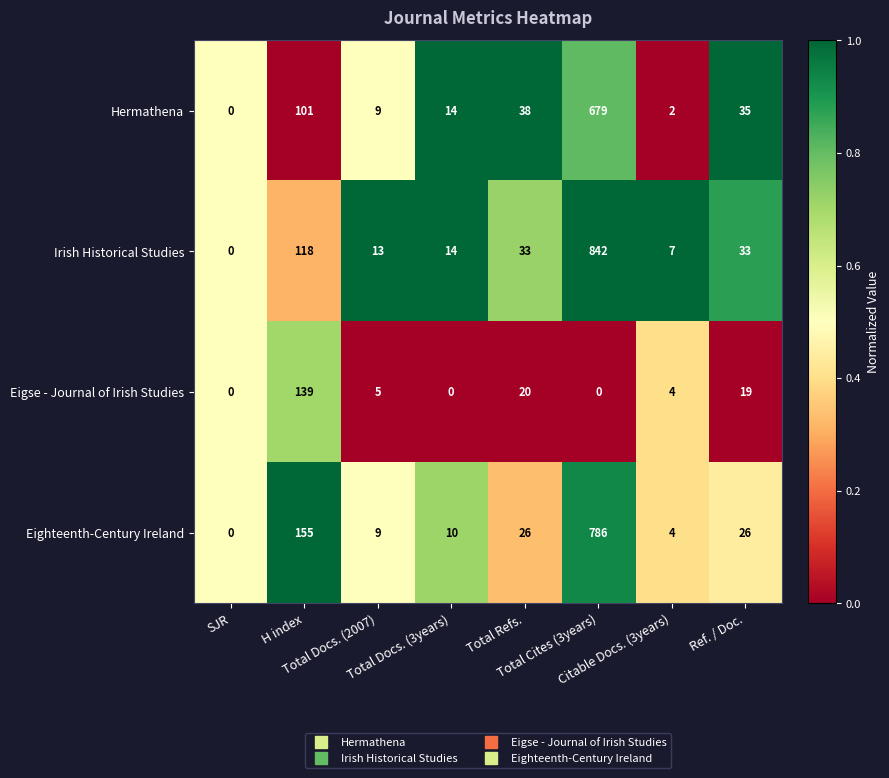

What is the highest value of the Hermathena series?

679